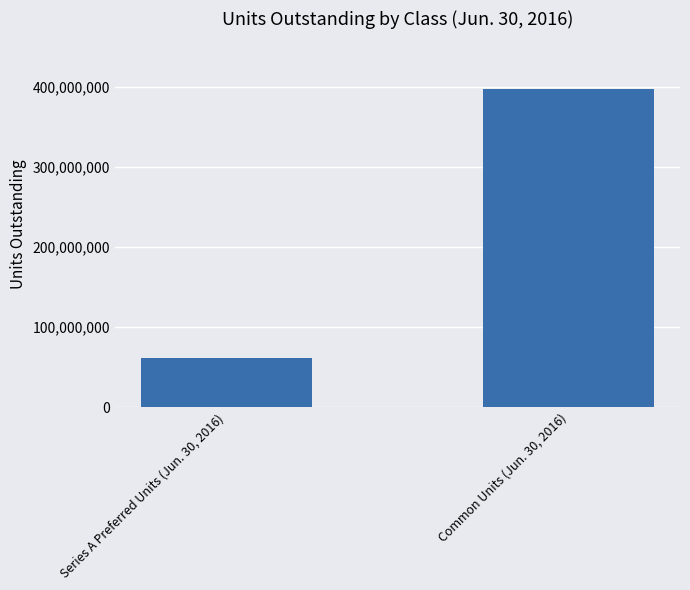

What is the average value?

229812647